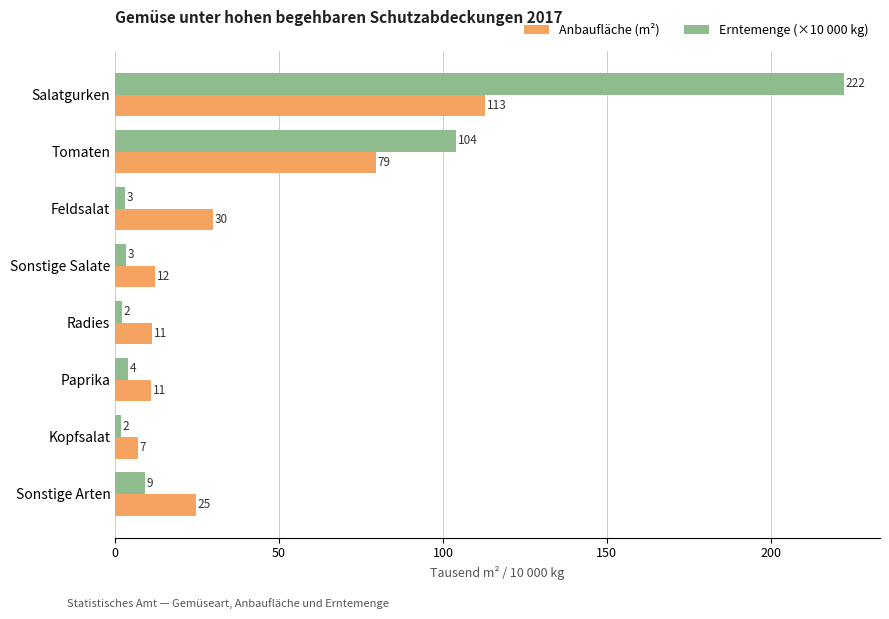

Which label corresponds to the largest value in the chart?

Salatgurken